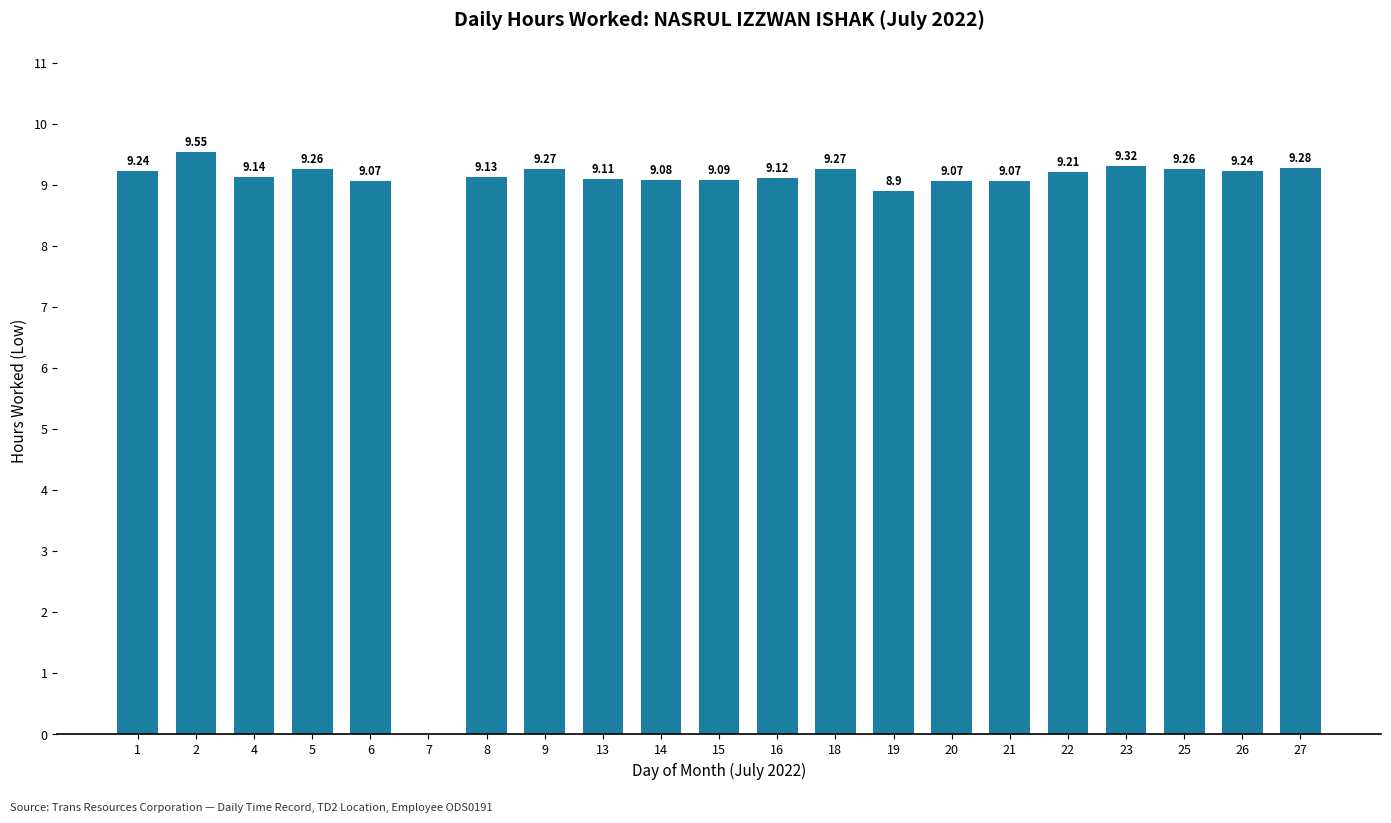

Approximately how many times larger is the value at 13 compared to 2?

1.0